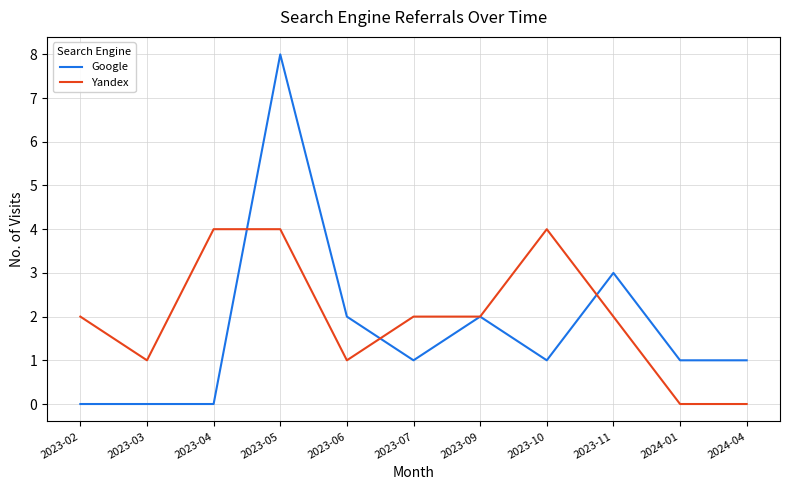

The value of Google at 2023-06 is 3. True or false?

False